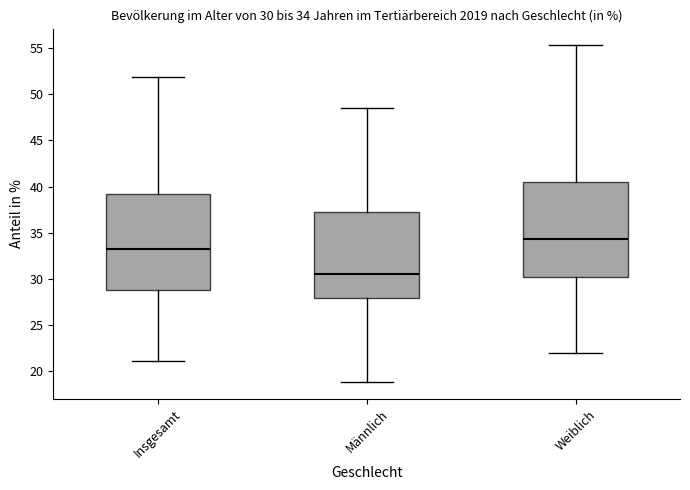

Which box has the highest median line?

Weiblich